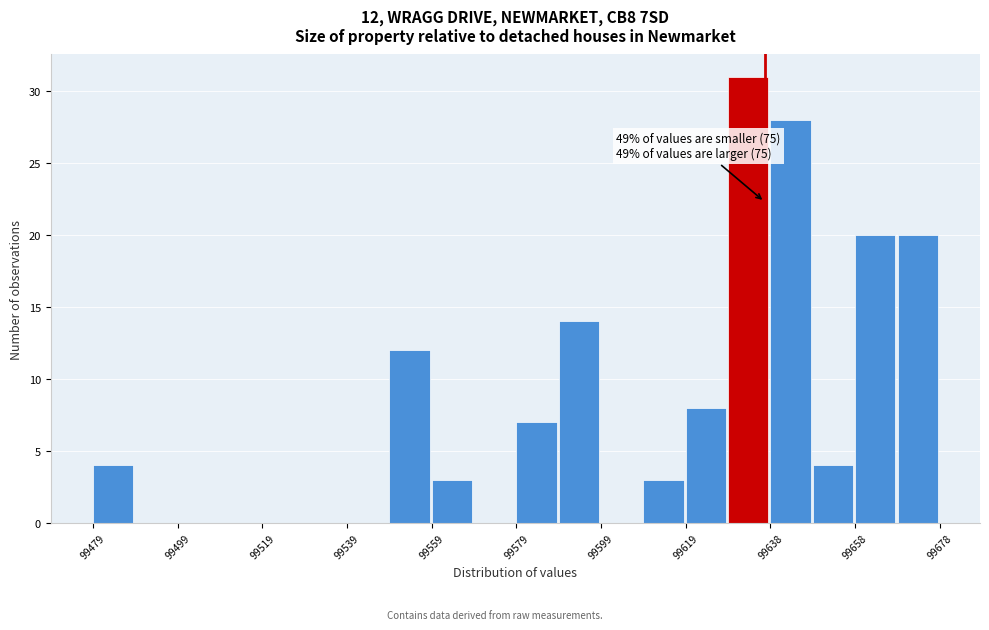

Over which range of the x-axis is the bar tallest?

99628 to 99638